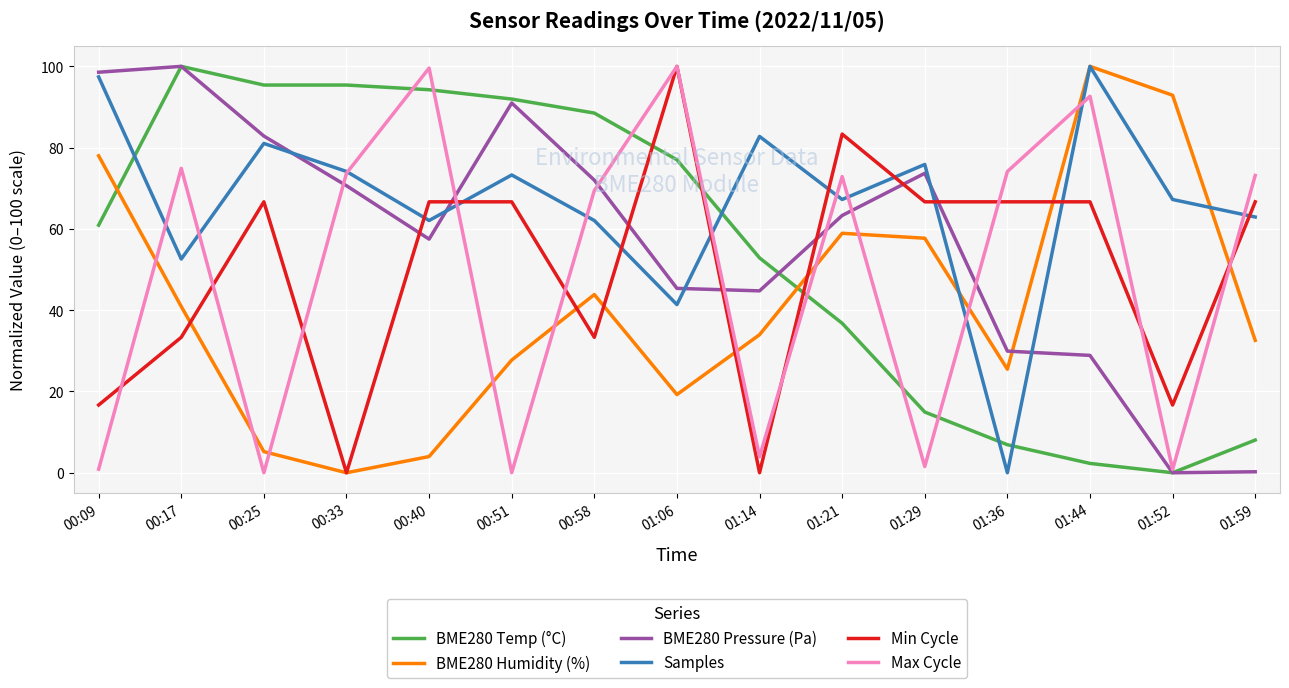

True or false: Max Cycle has a value of 73.2 at 01:59.

True